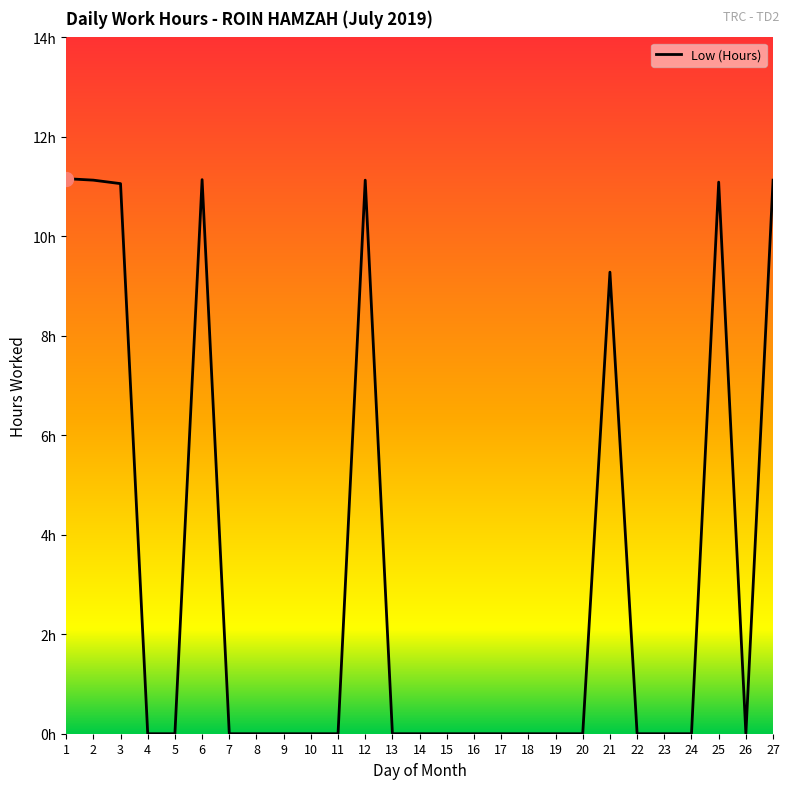

Does the chart have visible grid lines?

No